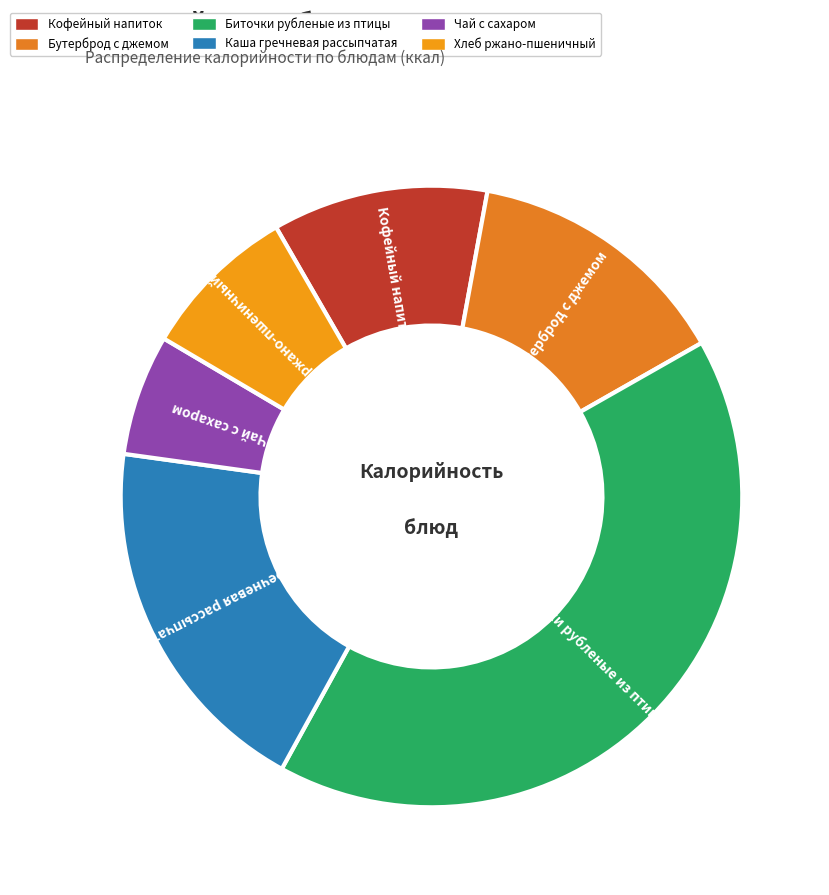

How many slices are in this pie chart?

6